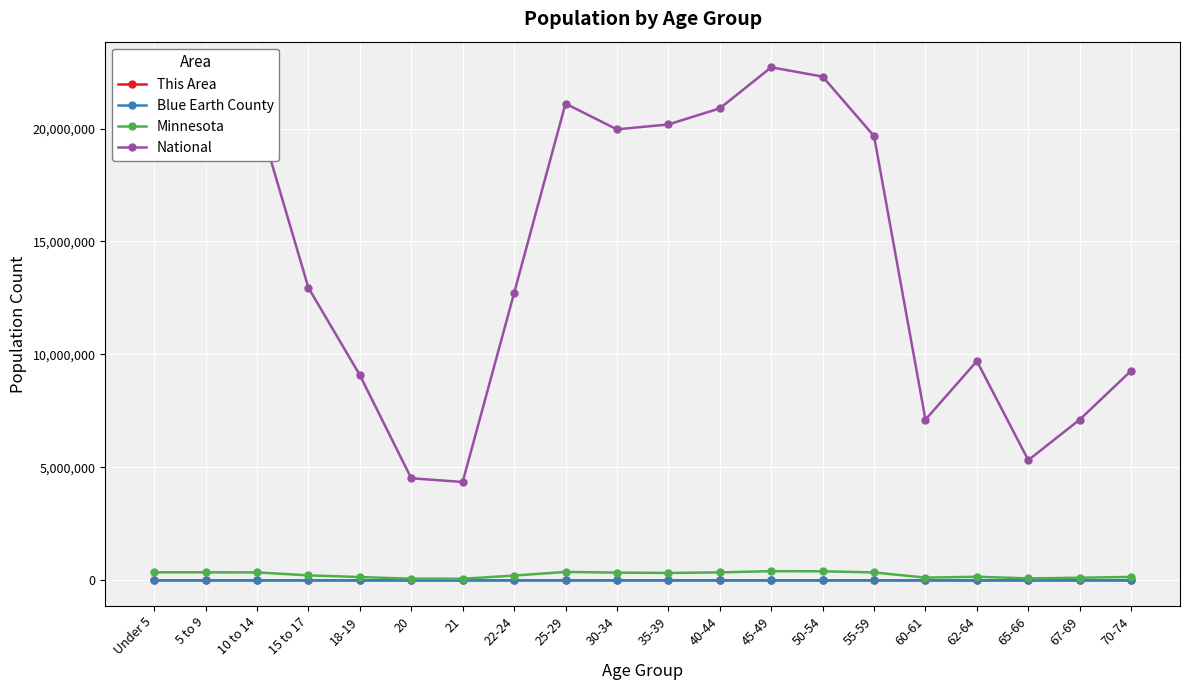

True or false: Blue Earth County has more than 0 interior local peaks.

True